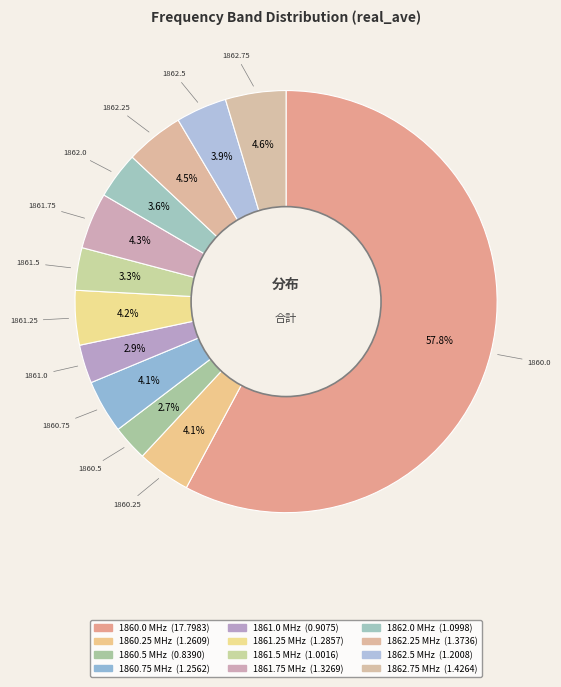

Does 1862.75 represent more than half of the total?

No